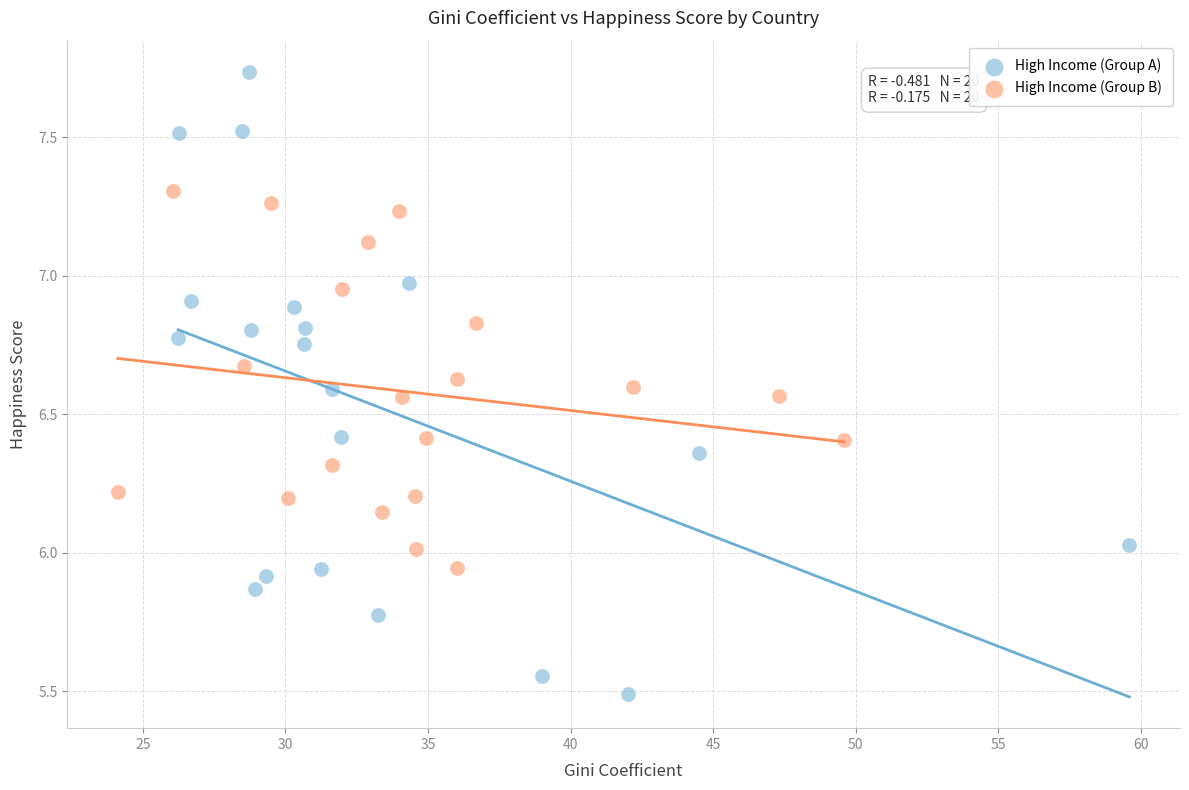

Which series has the widest spread of Y values?

High Income (Group A)